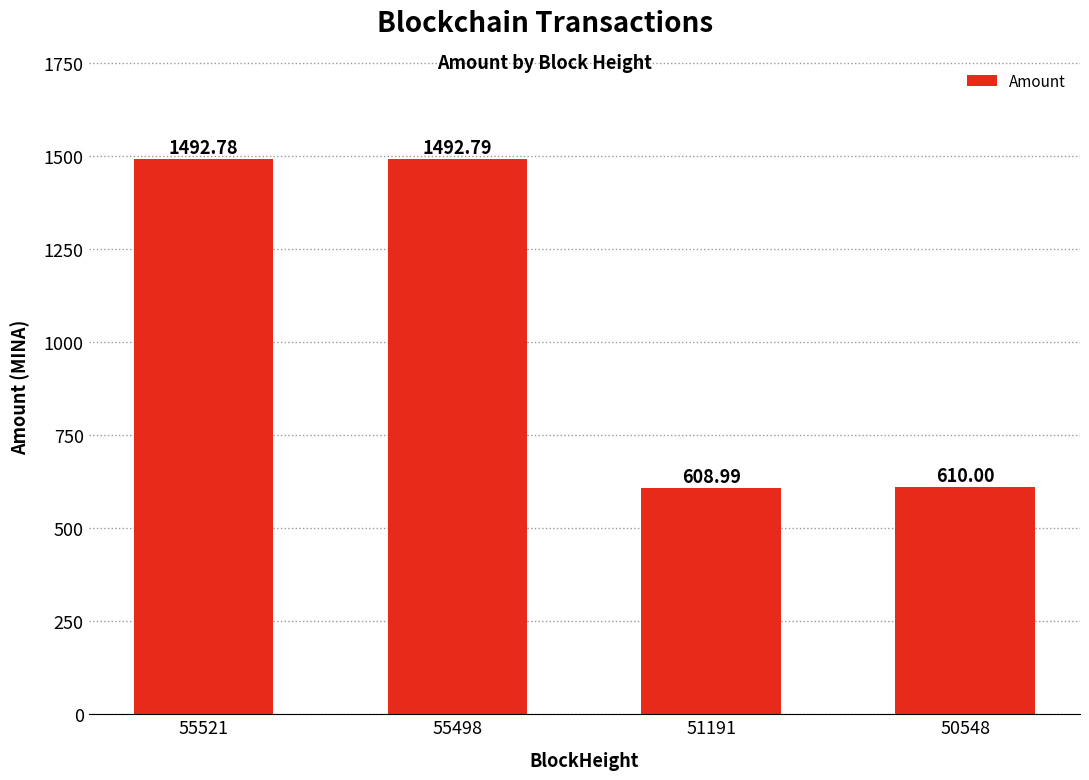

What is the ratio of the value at 51191 to the value at 50548?

1.0